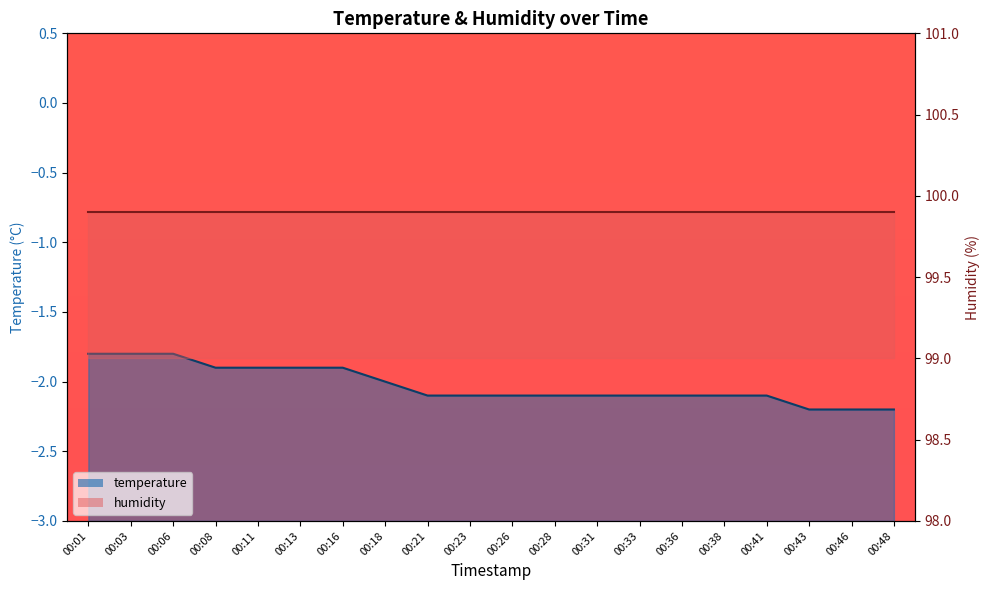

List the labels in order of value, largest first.

00:01, 00:03, 00:06, 00:08, 00:11, 00:13, 00:16, 00:18, 00:21, 00:23, 00:26, 00:28, 00:31, 00:33, 00:36, 00:38, 00:41, 00:43, 00:46, 00:48